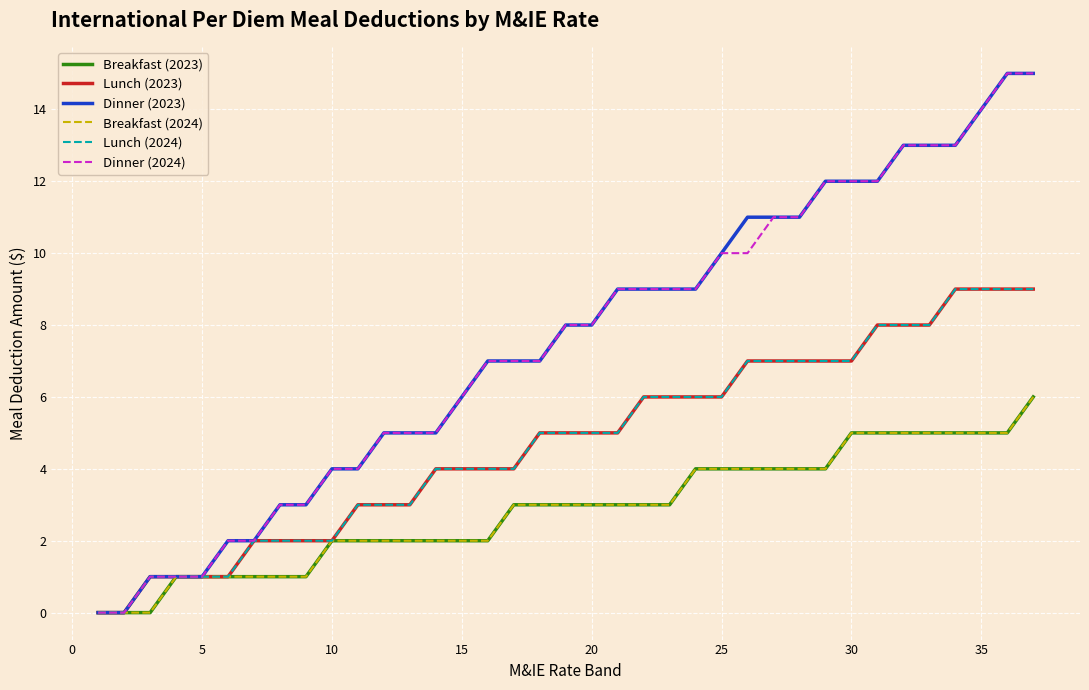

Is this an area chart (filled region under the line)?

No